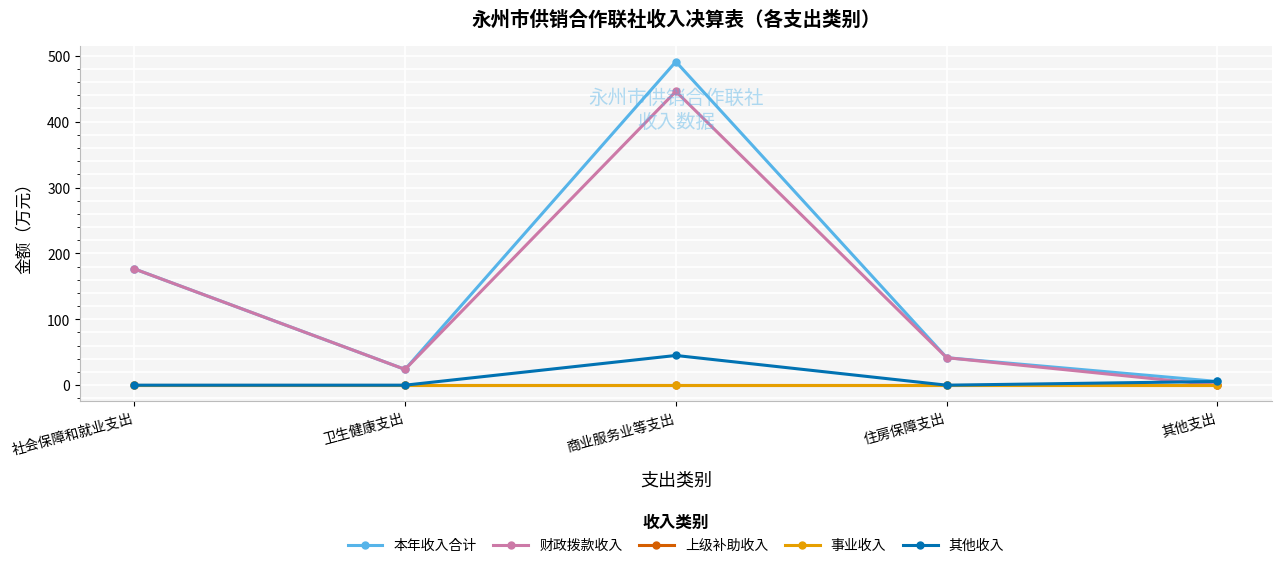

True or false: 财政拨款收入 and 上级补助收入 intersect in this chart.

False